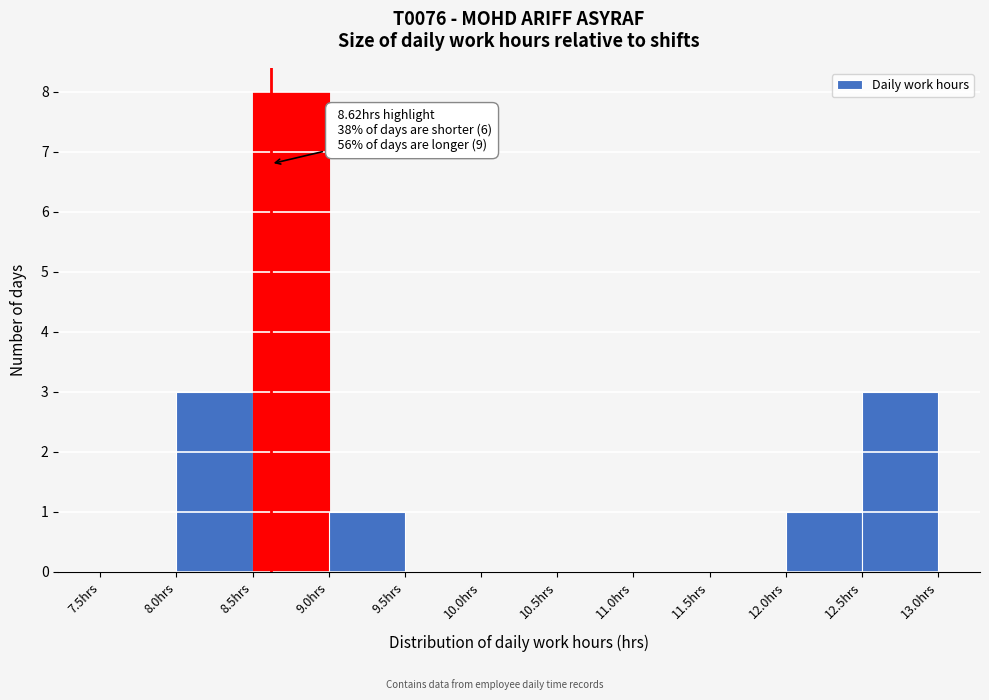

Over which range of the x-axis is the bar tallest?

8.5 to 9.0